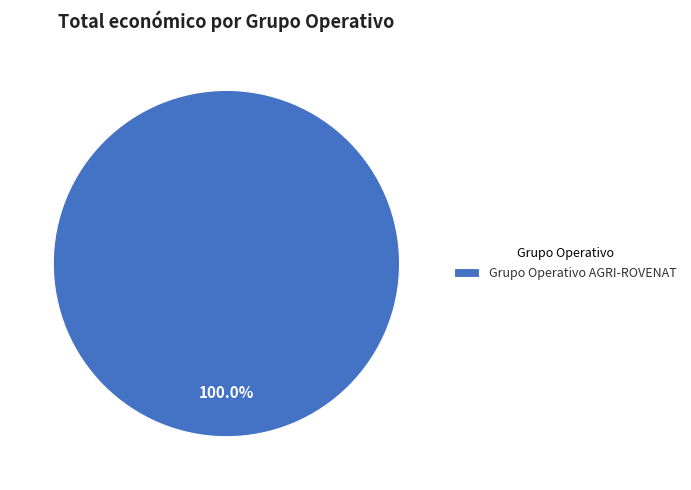

Rank the categories by value from lowest to highest.

Grupo Operativo AGRI-ROVENAT